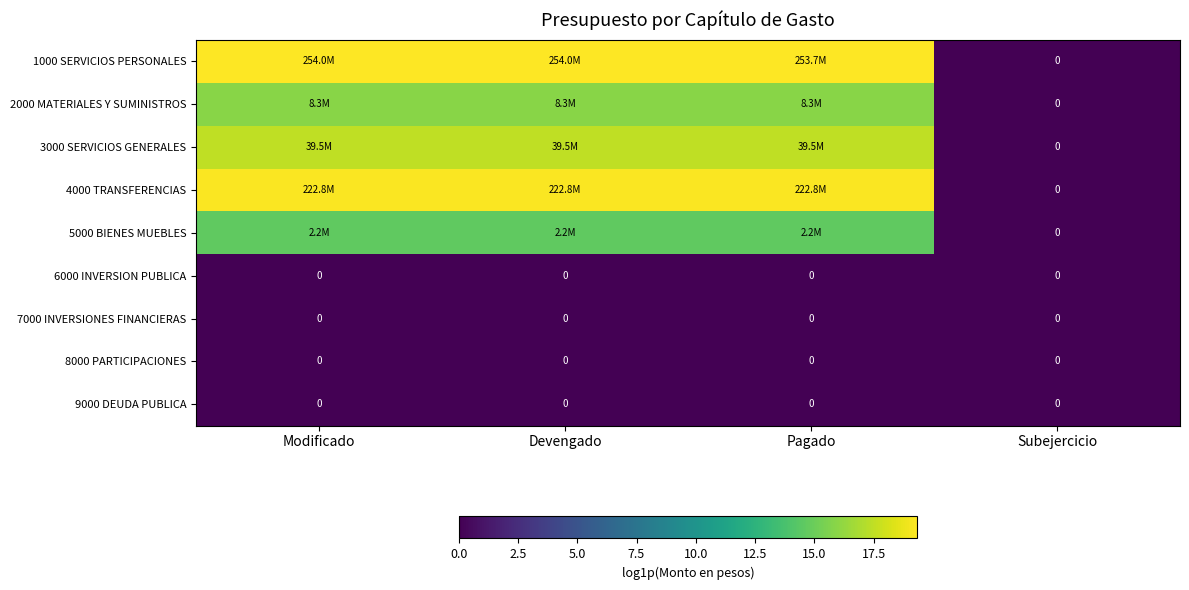

At how many categories does at least one series exceed 17?

3